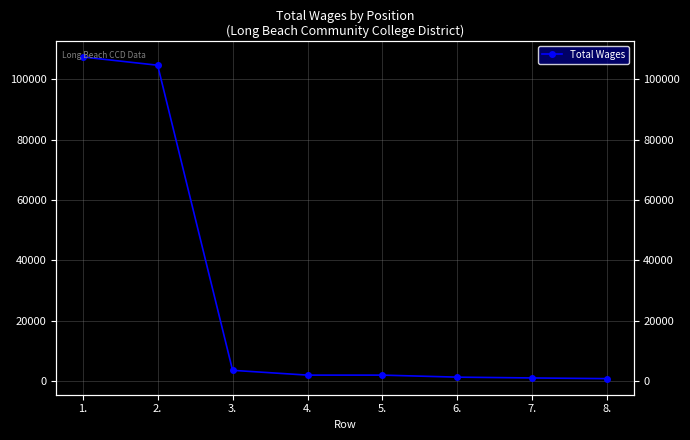

What is the difference between the second highest and second lowest values?

103583